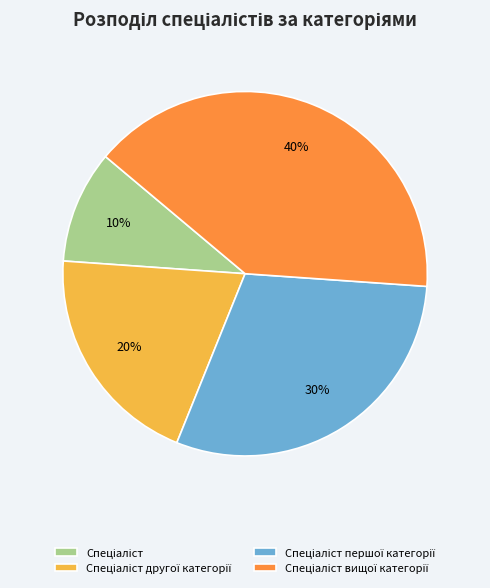

Count the number of slices in the pie.

4